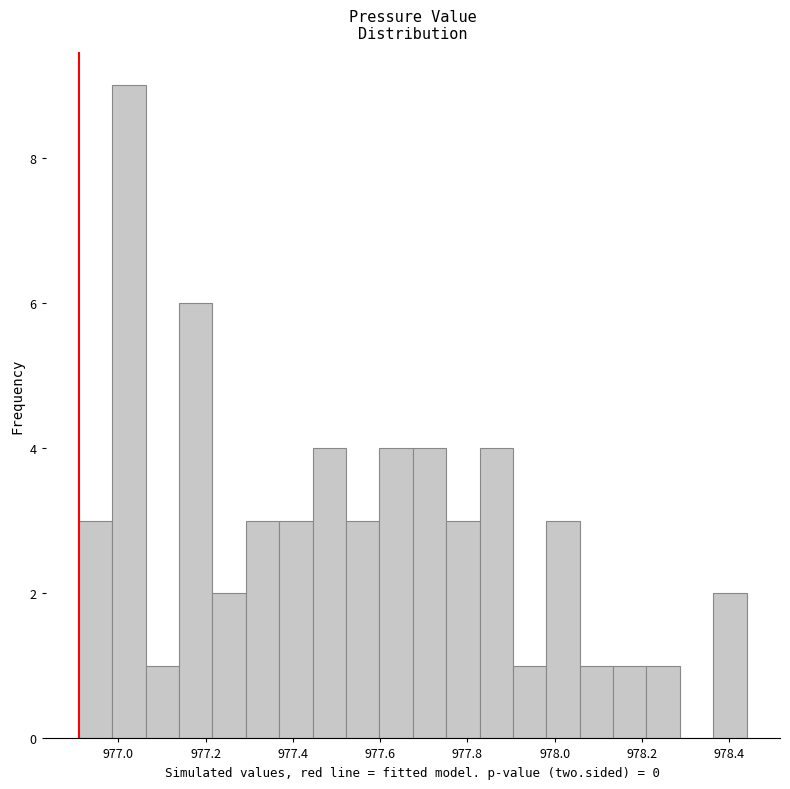

Around what value on the x-axis is the tallest bar? Give the approximate position of its centre, as read against the axis.

977.02